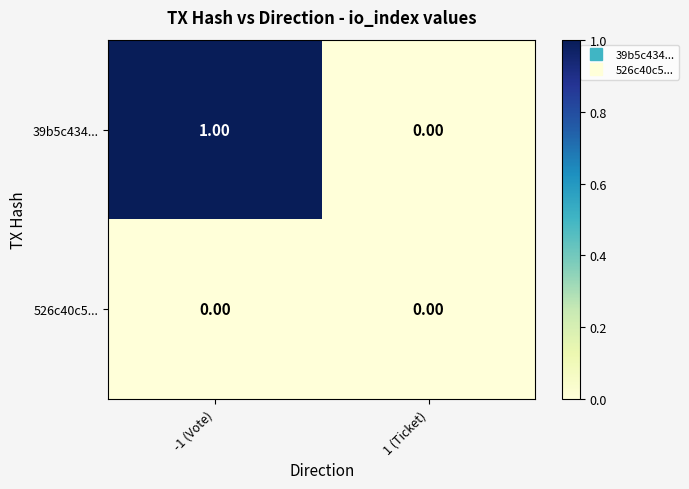

At which category is the sum across all series the highest?

-1 (Vote)